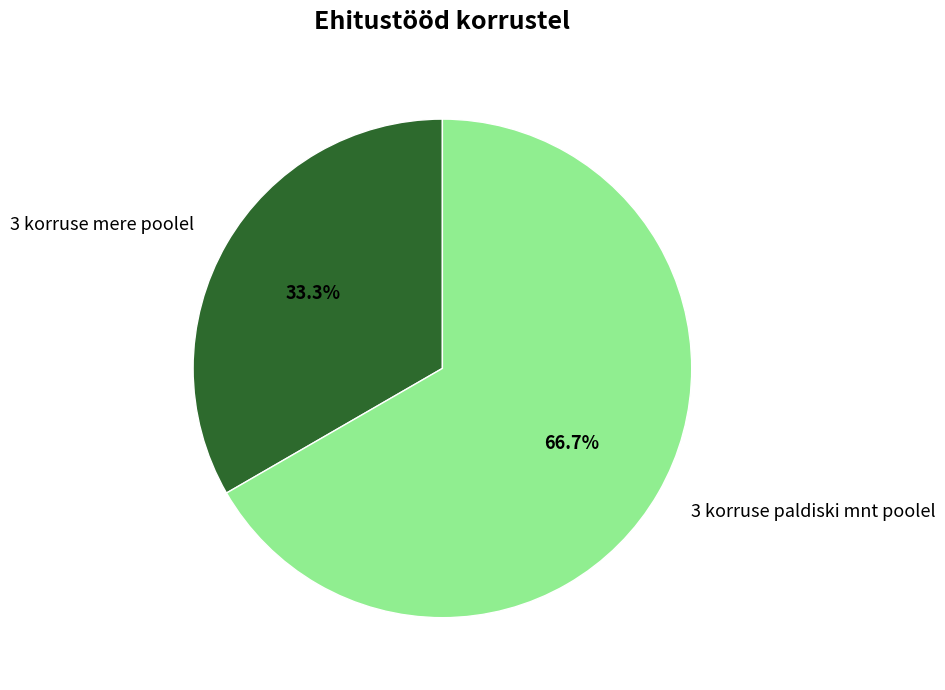

Approximately how many times larger is the value at 3 korruse mere poolel compared to 3 korruse paldiski mnt poolel?

0.5